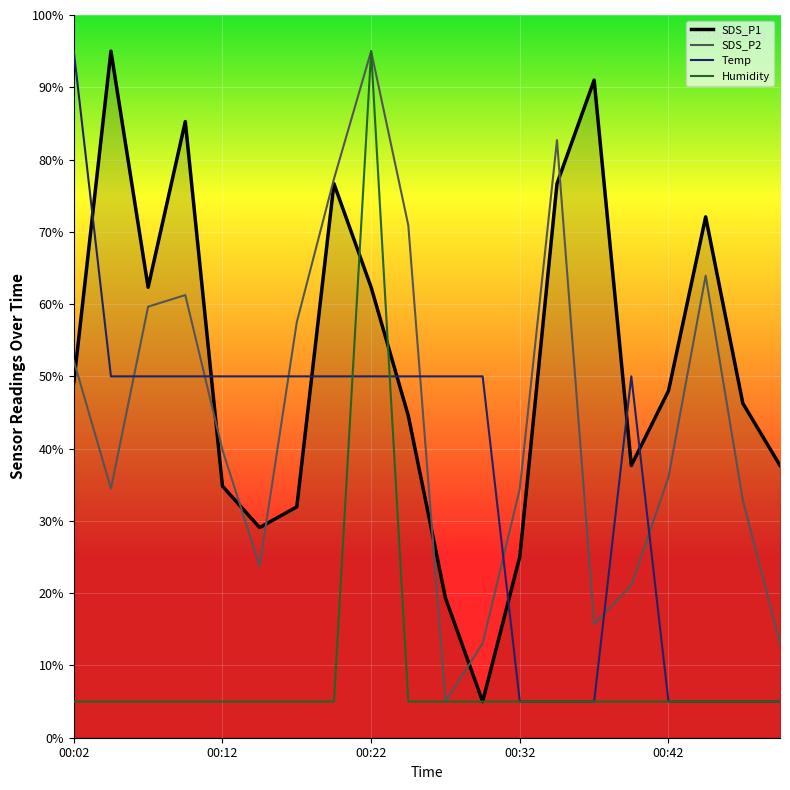

Rank the series by their average value, from lowest to highest.

Humidity, Temp, SDS_P2, SDS_P1